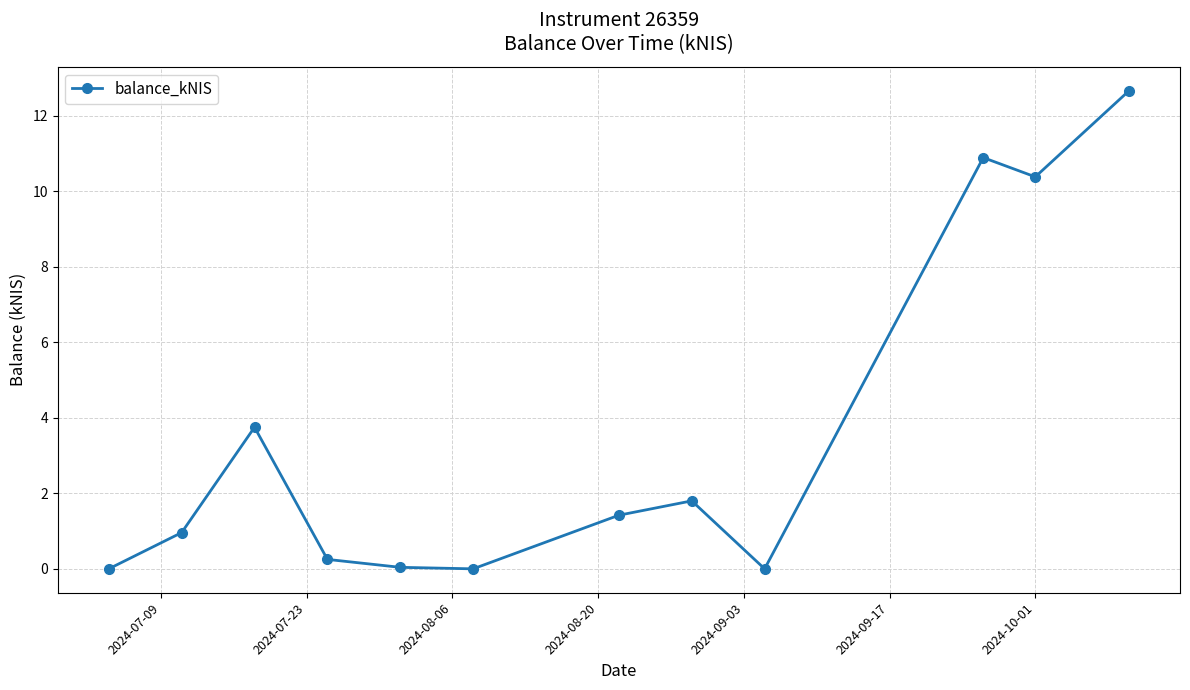

How many categories are shown in the chart?

12